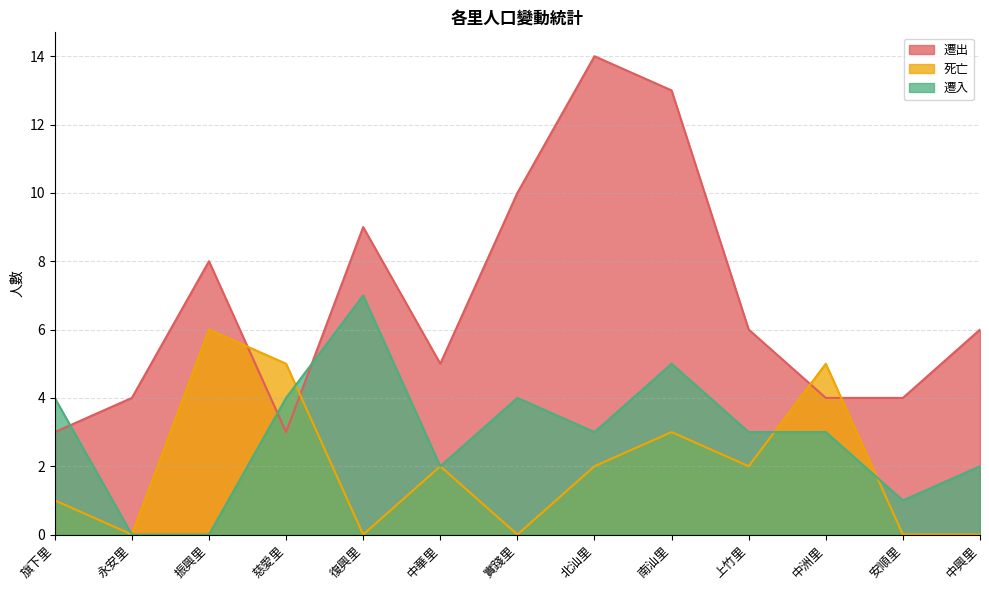

What is the spread (max minus min) of values at 安順里?

4